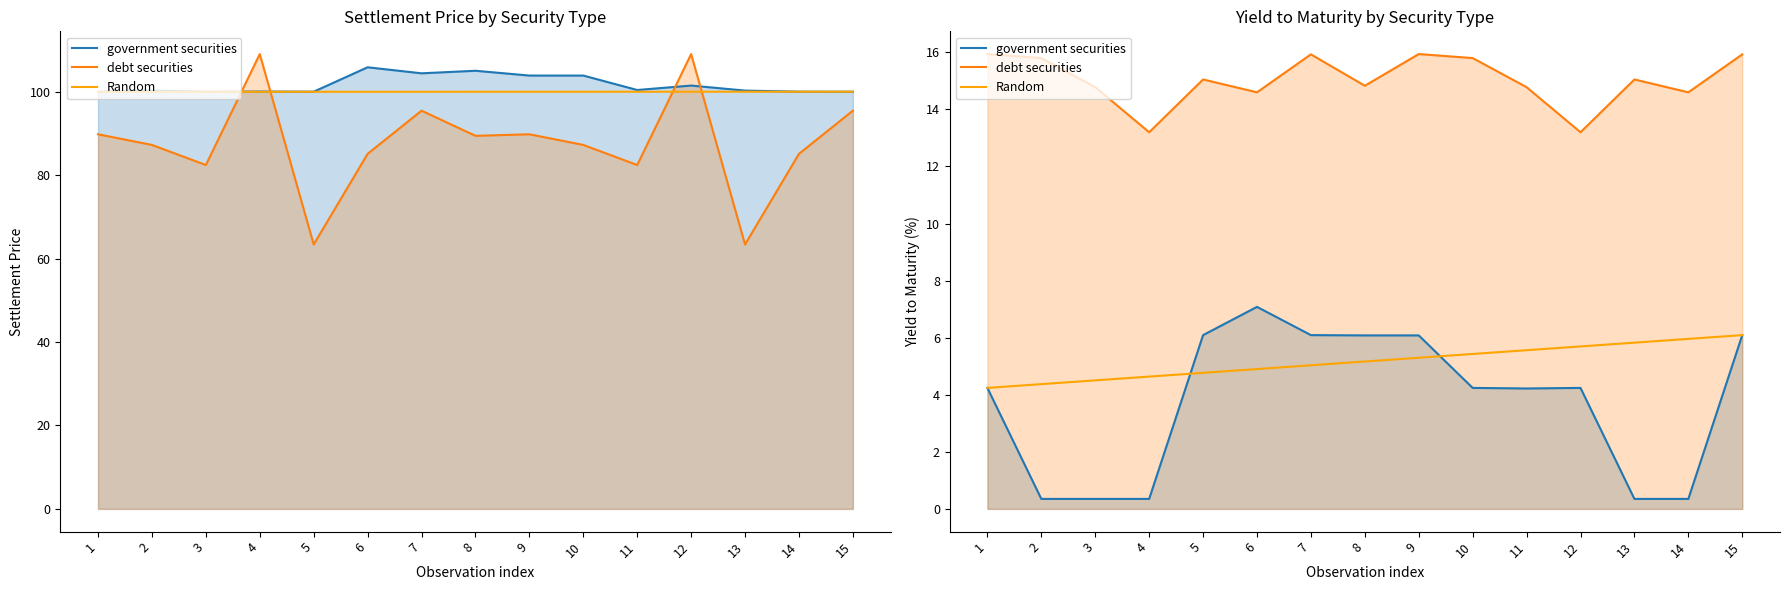

Reading left to right, extract all data points from this chart.

government securities: 1=4.2	2=0.3	3=0.3	4=0.3	5=6.1	6=7.1	7=6.1	8=6.1	9=6.1	10=4.2	11=4.2	12=4.2	13=0.3	14=0.3	15=6.1
debt securities: 1=15.9	2=15.8	3=14.8	4=13.2	5=15.1	6=14.6	7=15.9	8=14.8	9=15.9	10=15.8	11=14.8	12=13.2	13=15.1	14=14.6	15=15.9
Random: 1=4.2	2=4.4	3=4.5	4=4.6	5=4.8	6=4.9	7=5.0	8=5.2	9=5.3	10=5.4	11=5.6	12=5.7	13=5.8	14=6.0	15=6.1